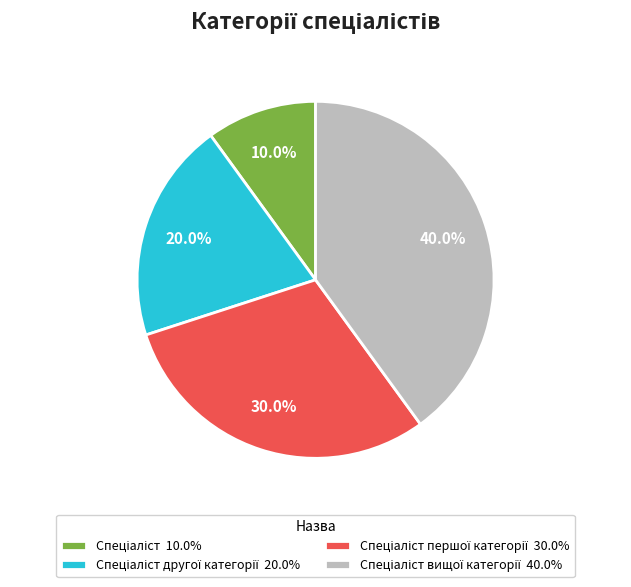

Is there any slice that represents more than half of the pie?

No